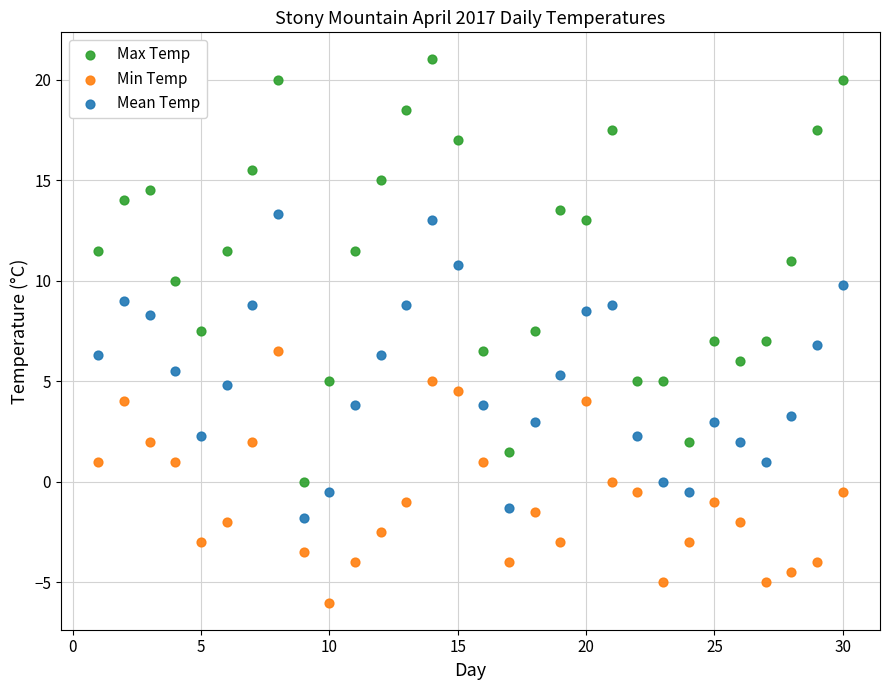

Which series reaches the minimum Y coordinate?

Min Temp